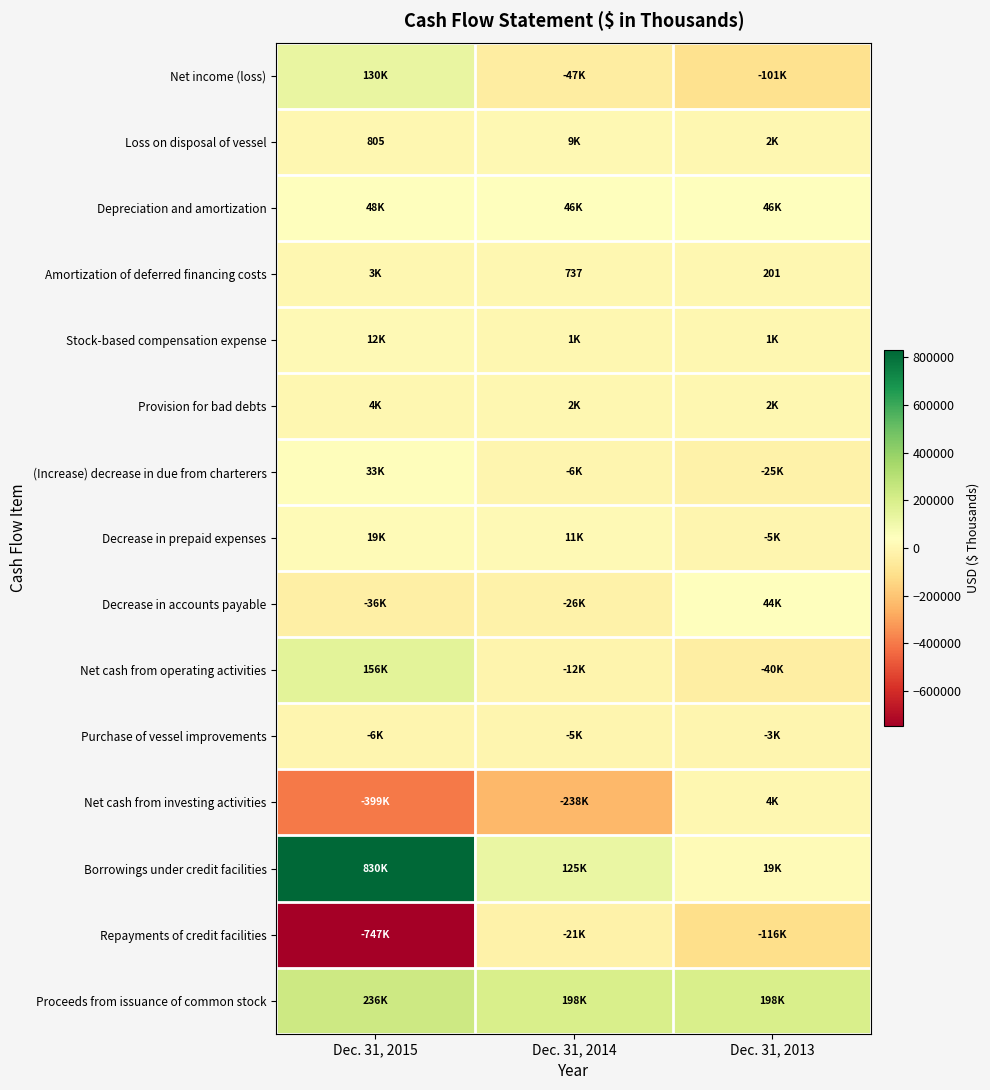

At how many categories does at least one series exceed 406143?

1